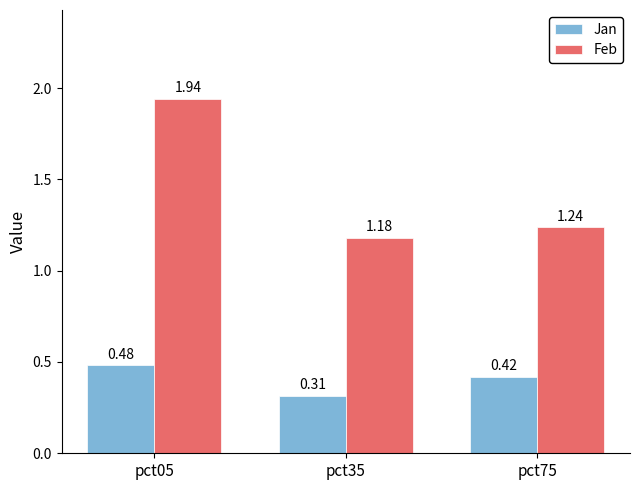

Between pct35 and pct75, which series saw the biggest shift?

Jan